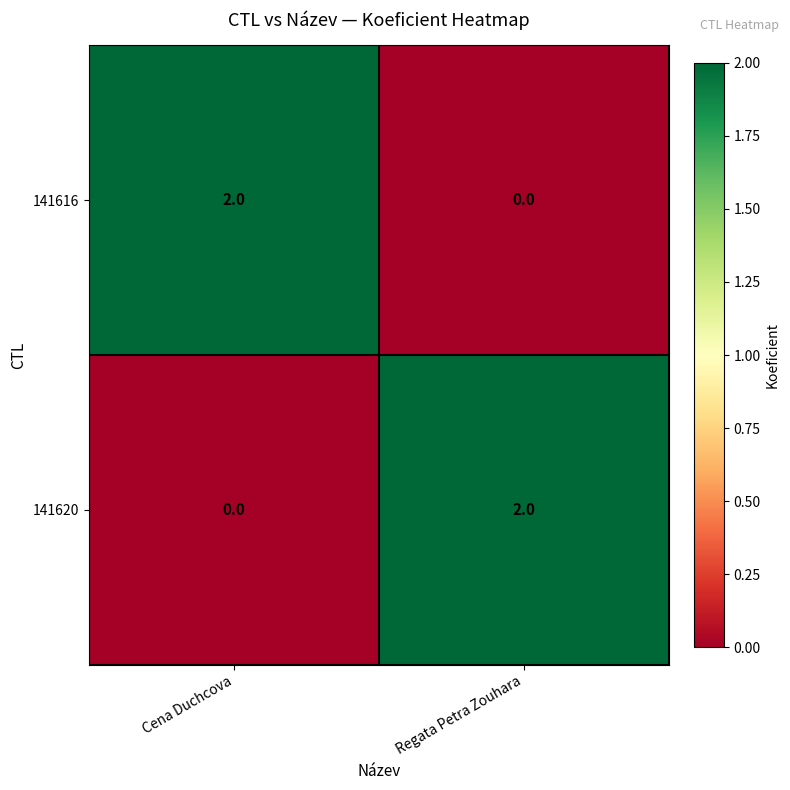

Is the value of 141620 at Cena Duchcova greater than the value of 141616 at Cena Duchcova?

No